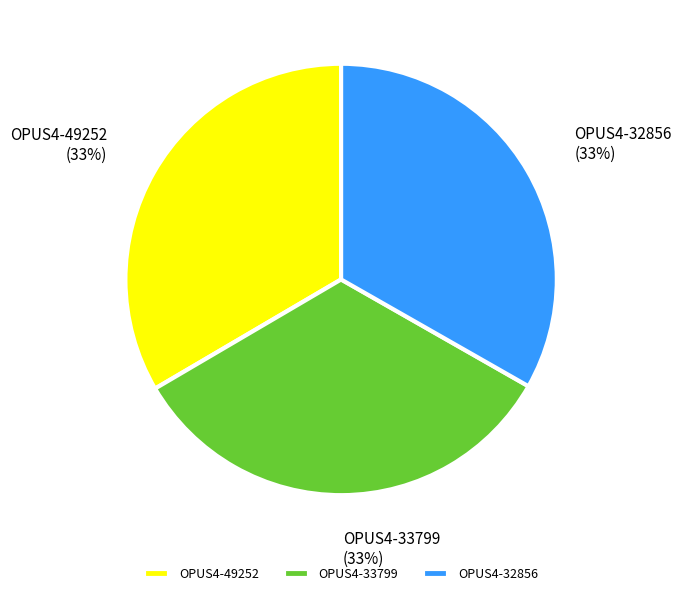

True or false: OPUS4-33799 accounts for 42% of the total.

False